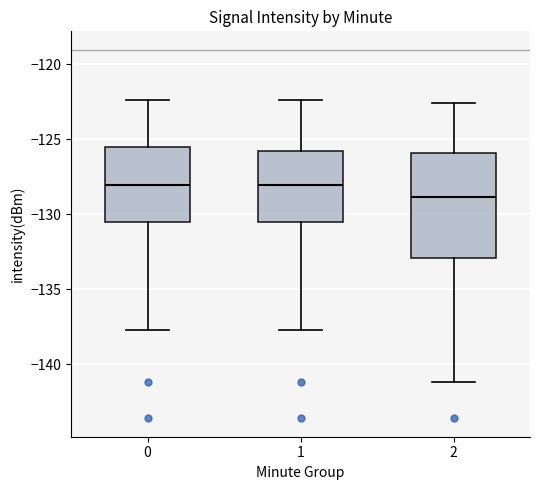

Which box's median line is the lowest?

2